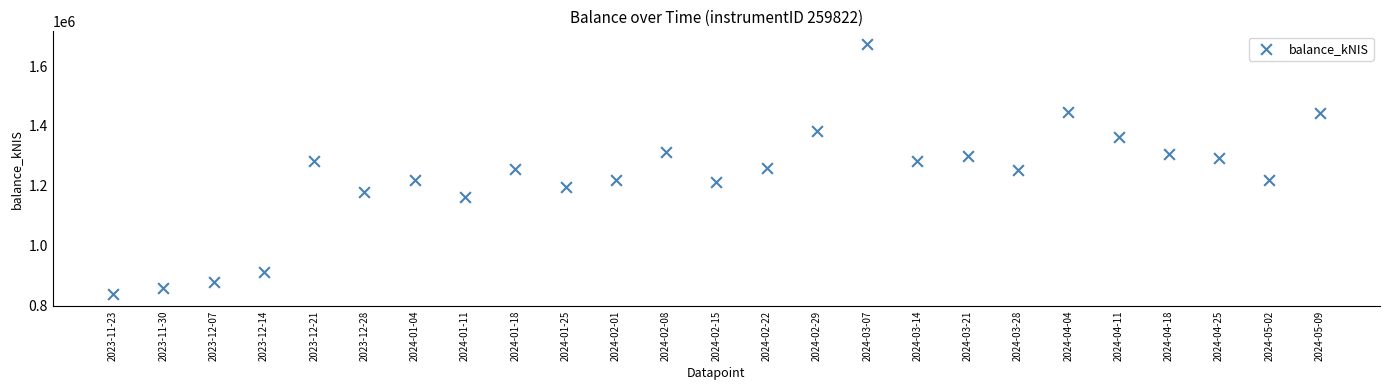

What is the range of Y values (max minus min)?

834803.1